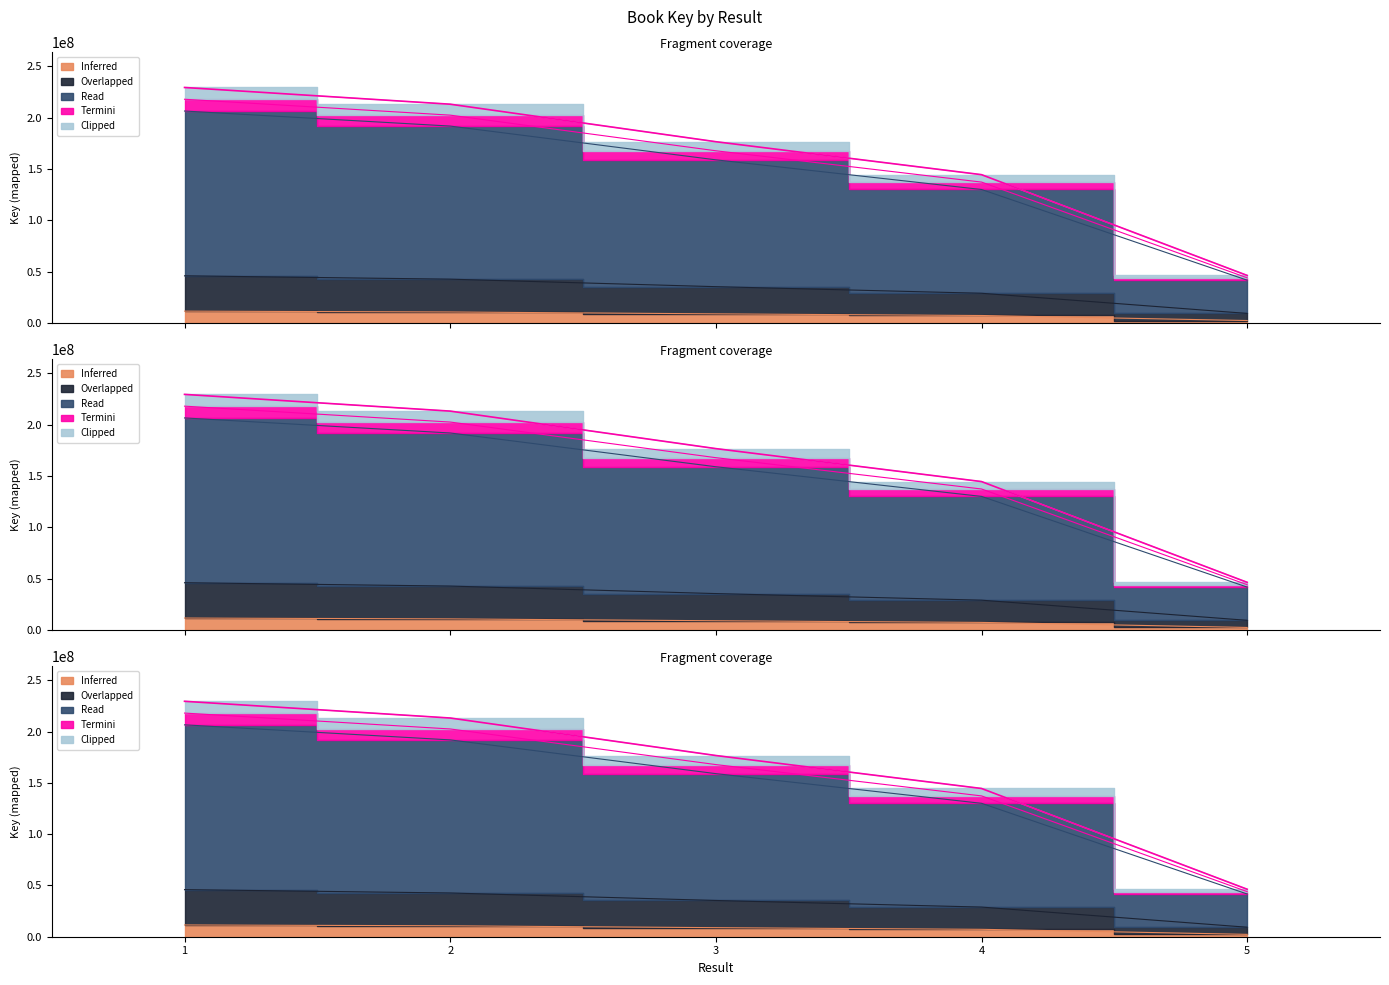

Rank the categories by value from lowest to highest.

5, 4, 3, 2, 1